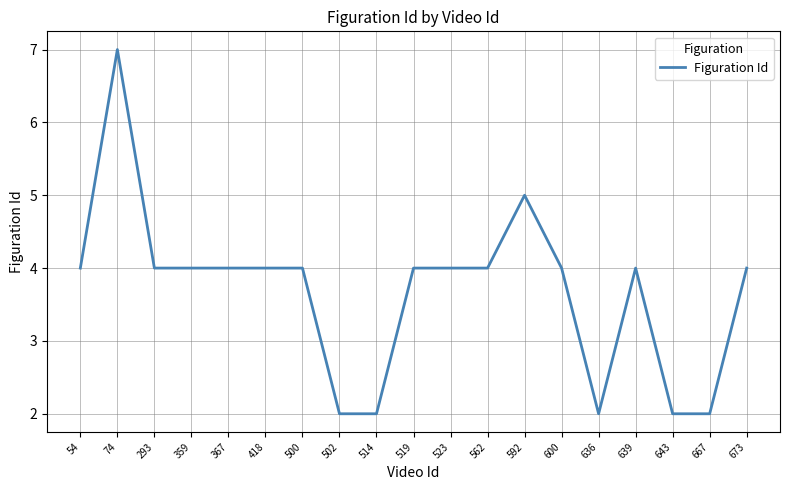

How many values are between 2 and 4?

17